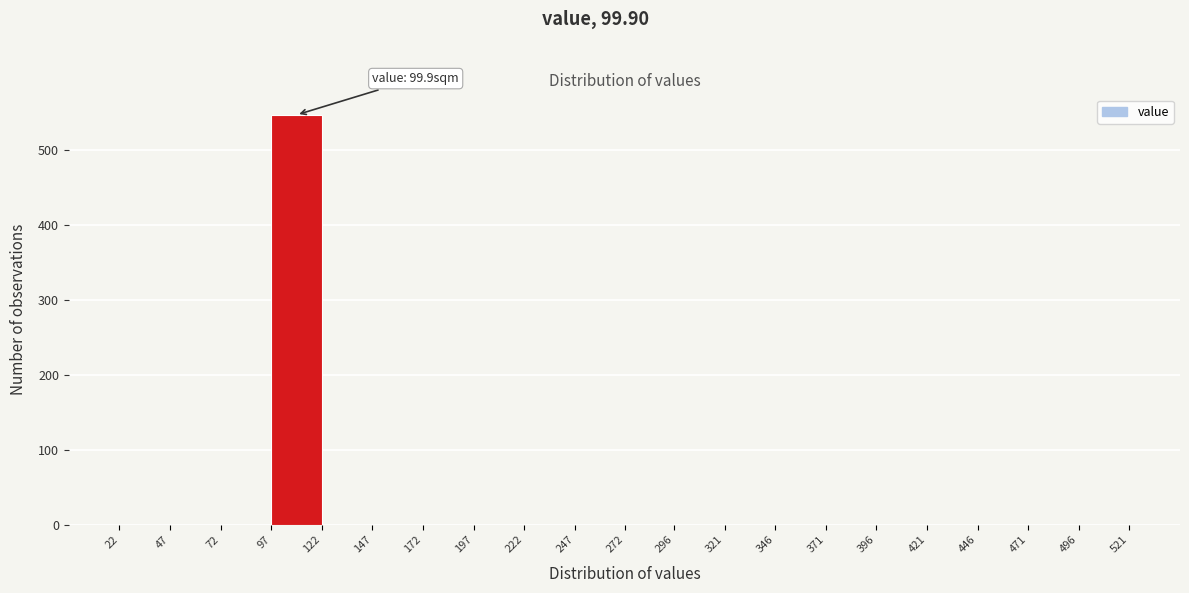

Over which range of the x-axis is the bar tallest?

97 to 122